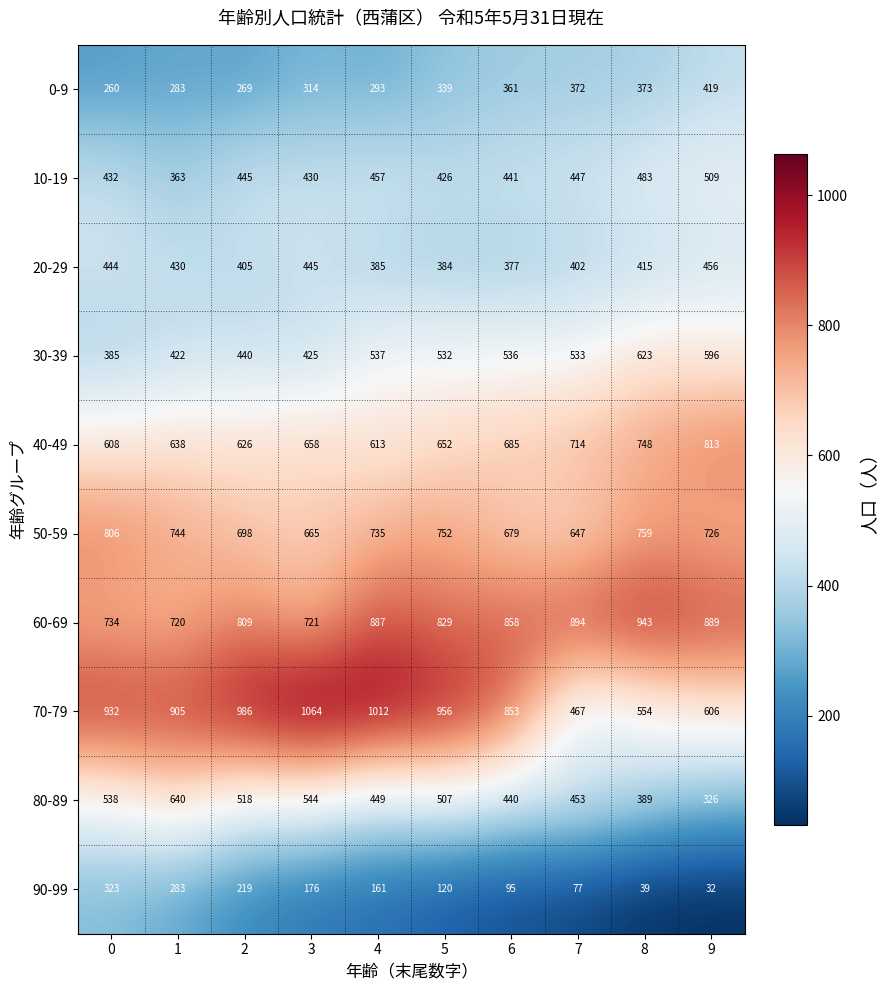

What is the difference between the 40-49 values at 5 and 4?

39